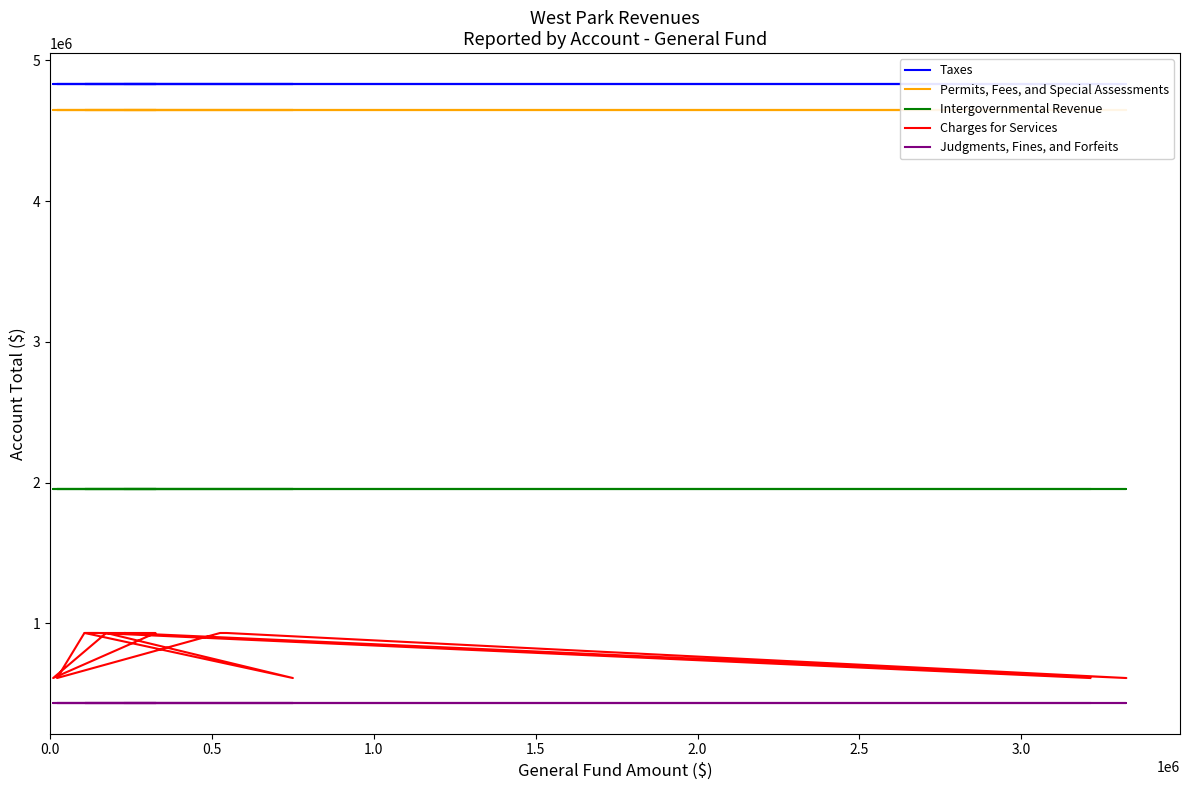

True or false: Intergovernmental Revenue has more than 1 interior local peaks.

False